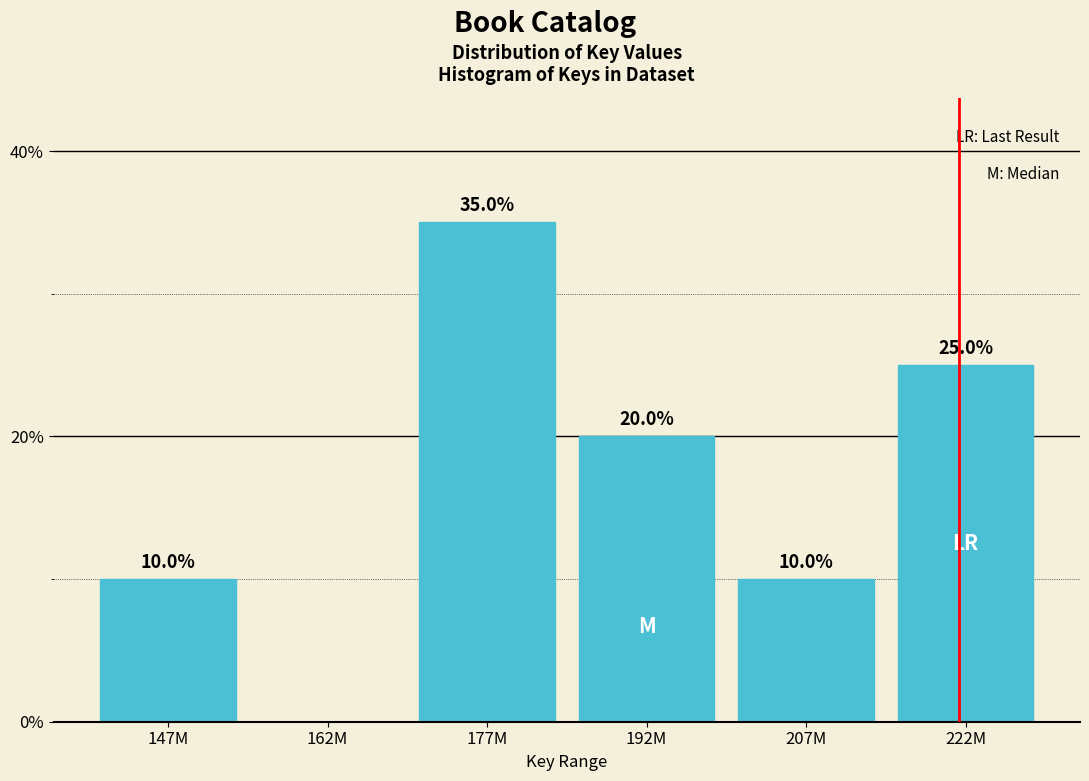

Reading left to right, transcribe all the data shown in this chart.

147M=10	162M=0	177M=35	192M=20	207M=10	222M=25